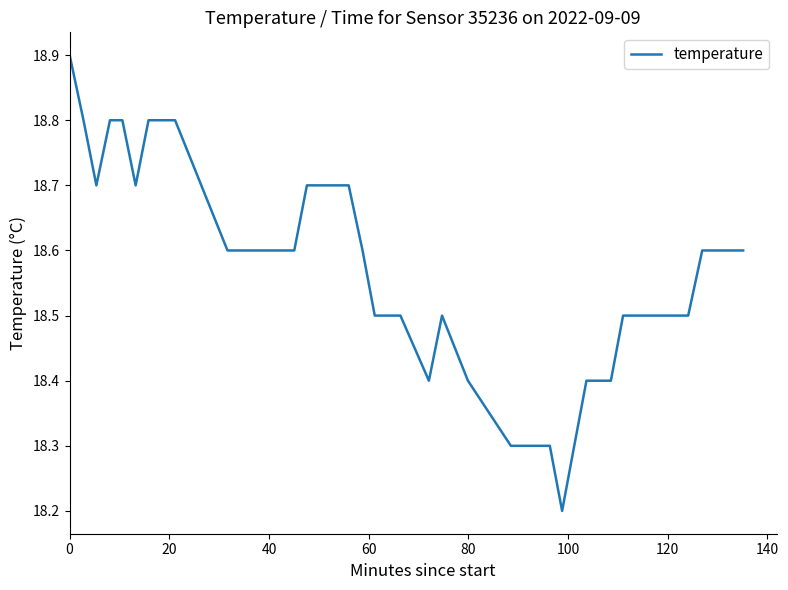

What is the difference between the maximum and minimum values?

0.7